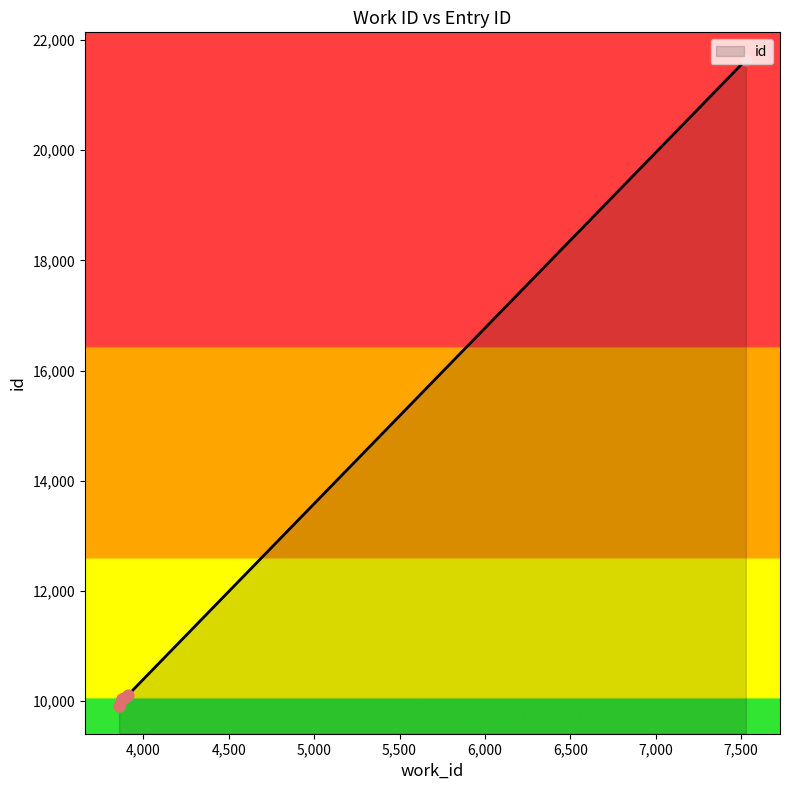

Approximately how many times larger is the value at 7529 compared to 3859?

2.2